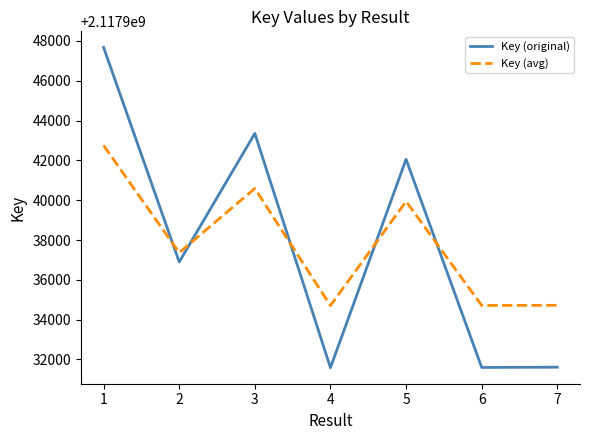

What is the highest value of the Key (original) series?

2117947677.0